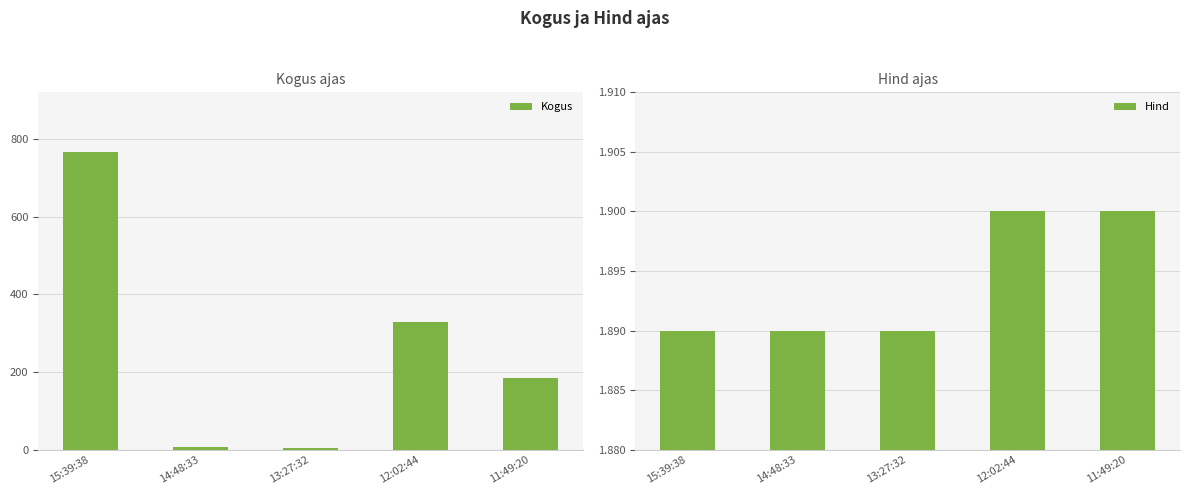

Reading left to right, extract all data points from this chart.

Kogus: 767.0	8.0	4.0	330.0	185.0
Hind: 1.9	1.9	1.9	1.9	1.9